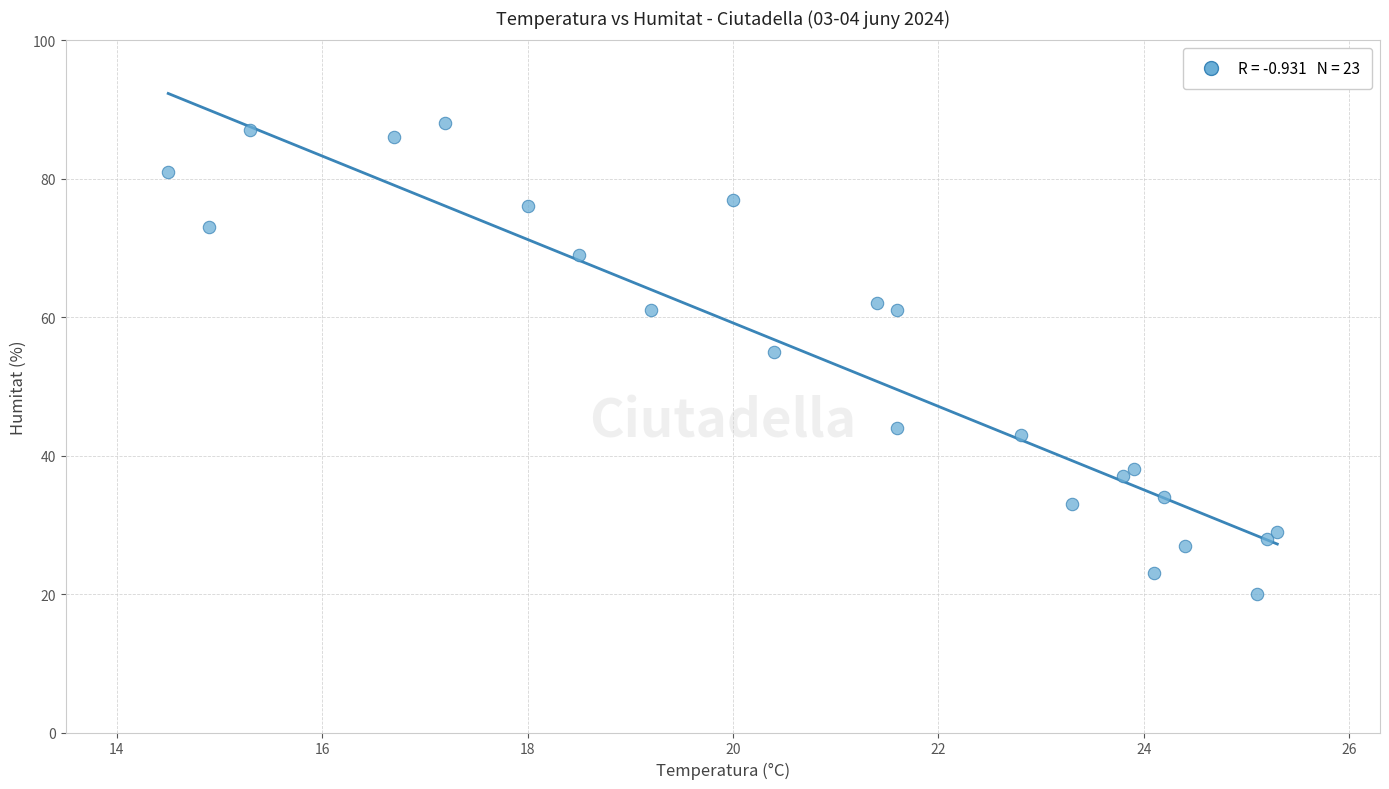

What Y value in the scatter plot is closest to 54?

55